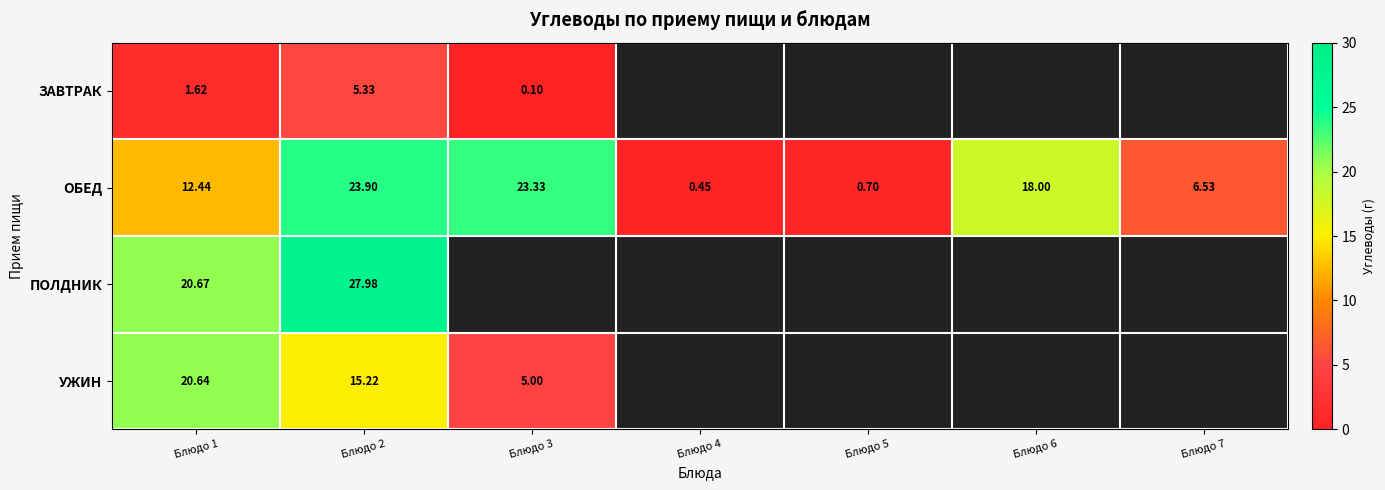

At which category is the sum across all series the highest?

Блюдо 2